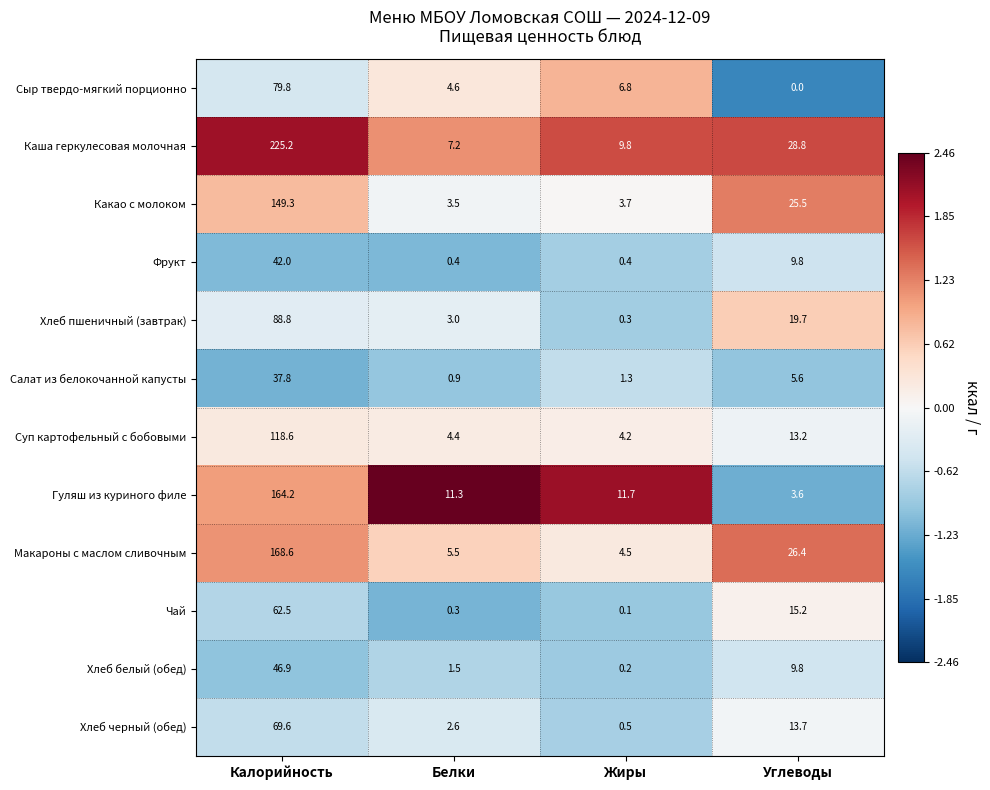

The Фрукт series shows 0.4 at Белки. True or false?

True